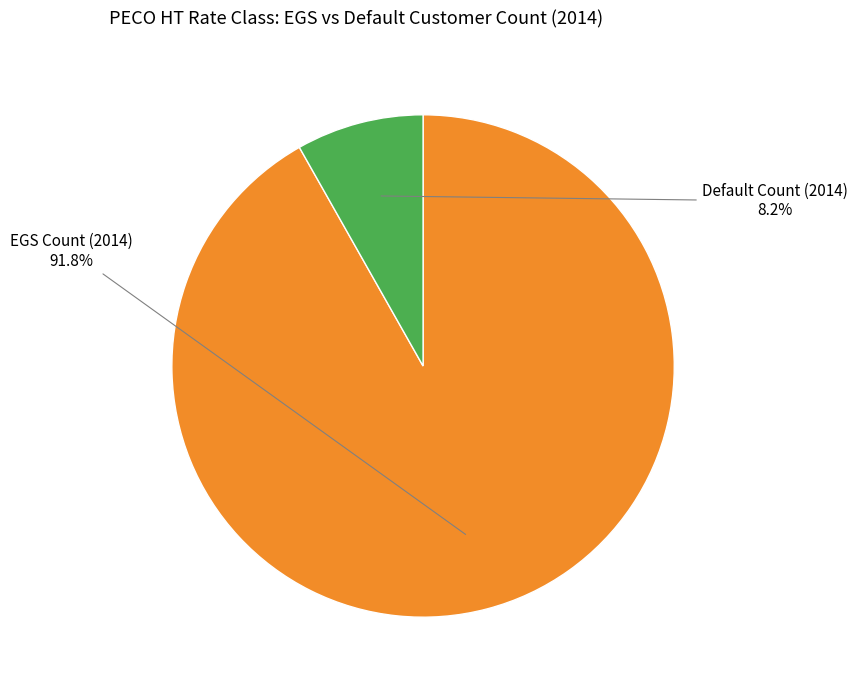

Is there a majority slice in this chart?

Yes